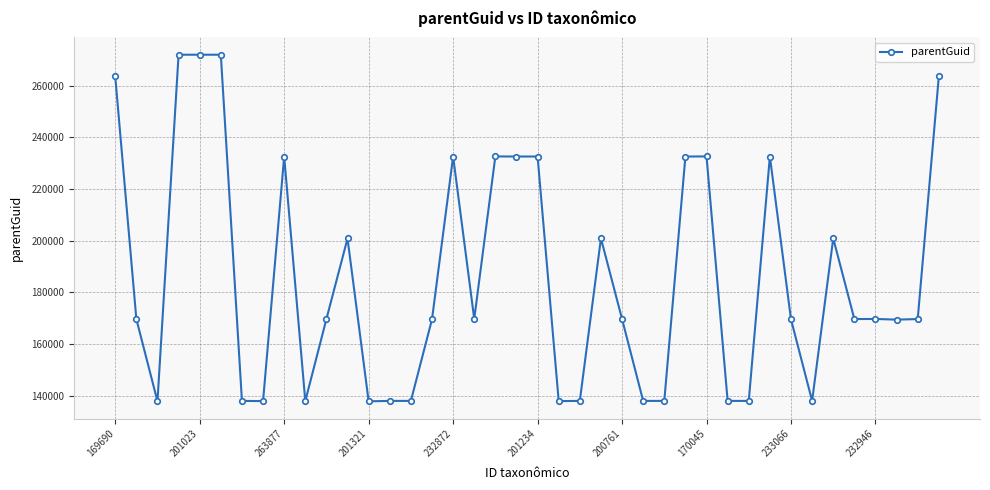

Does the chart display data point markers on the line(s)?

Yes